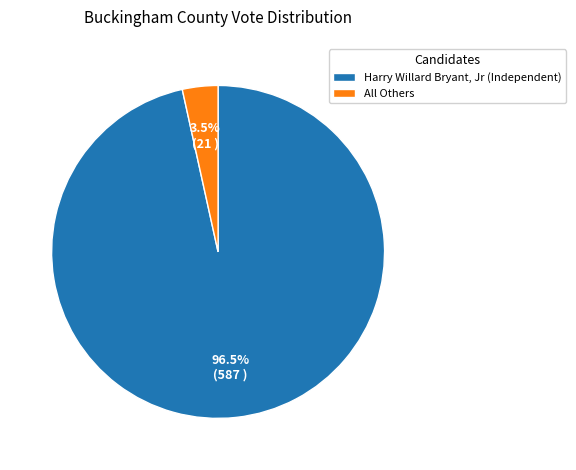

Combined, what portion of the pie is Harry Willard Bryant, Jr (Independent) and All Others?

100.0%